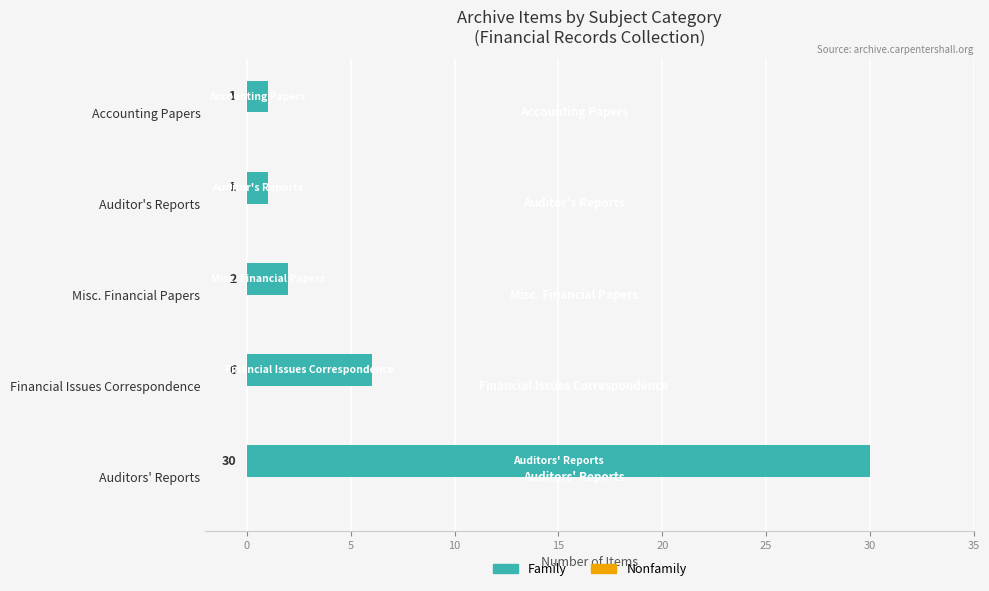

Does the chart contain any negative values?

No